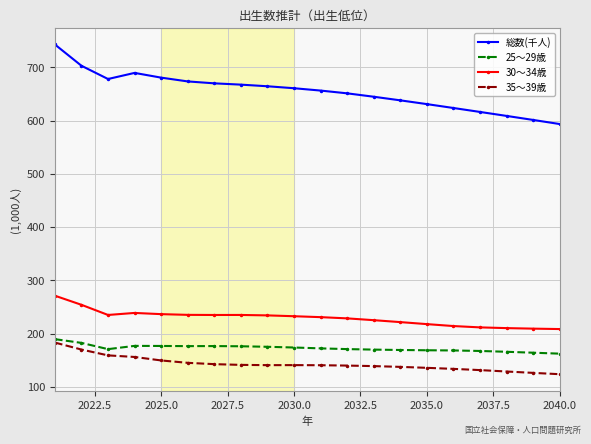

True or false: 35～39歳 and 30～34歳 cross at least once.

False